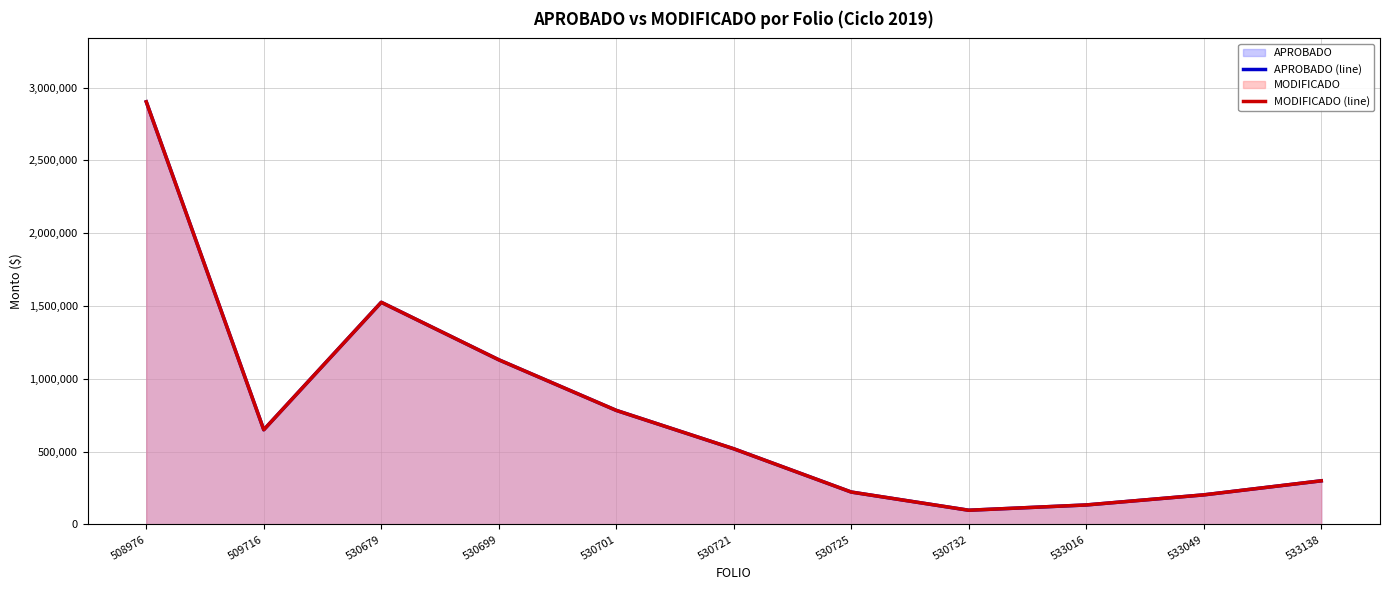

Which label corresponds to the smallest value in the chart?

530732